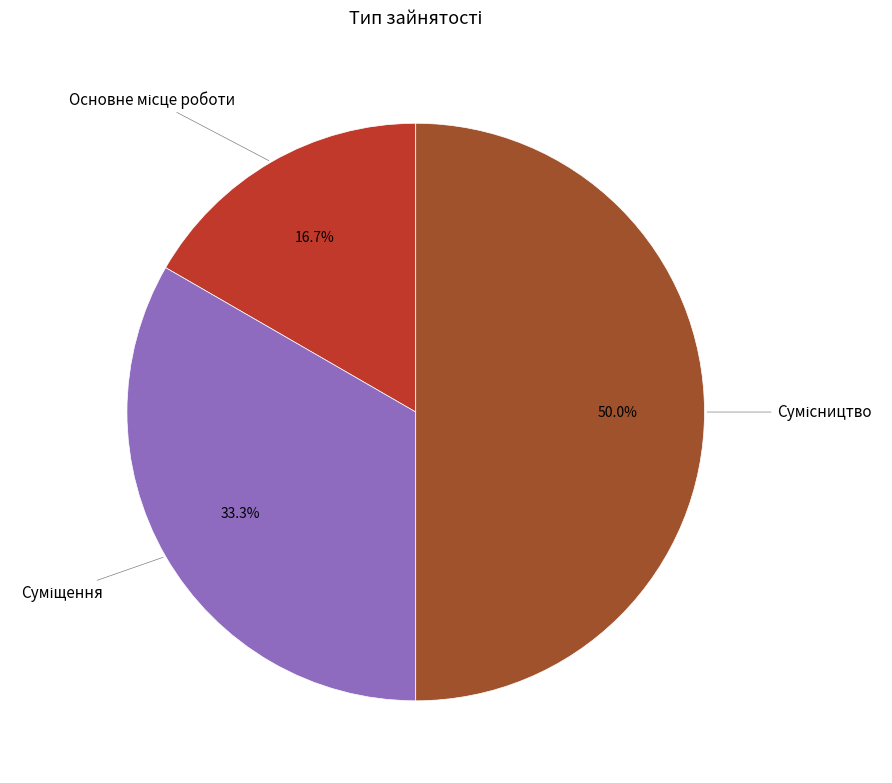

How many slices are in this pie chart?

3